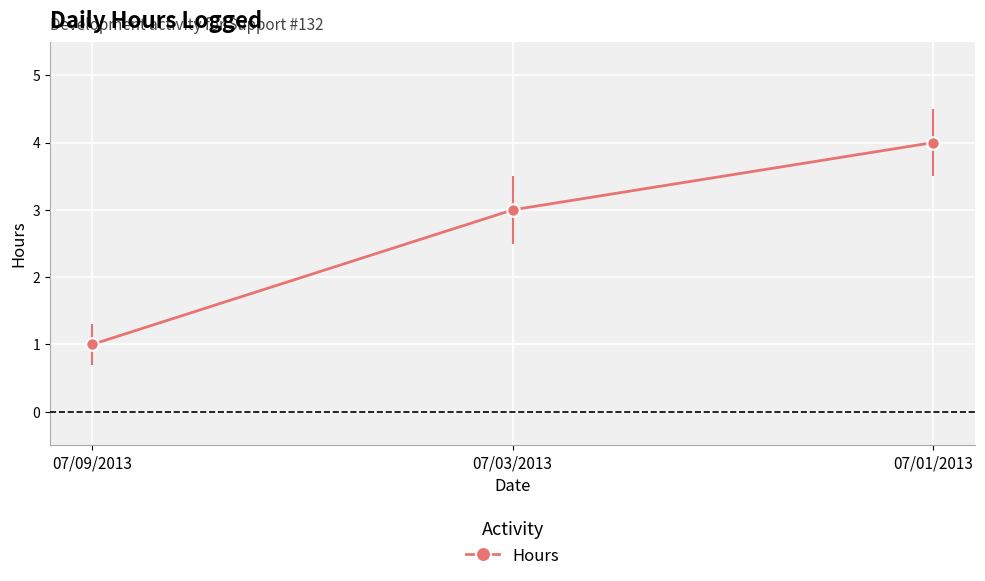

What is the change in value from 07/09/2013 to 07/03/2013?

+2